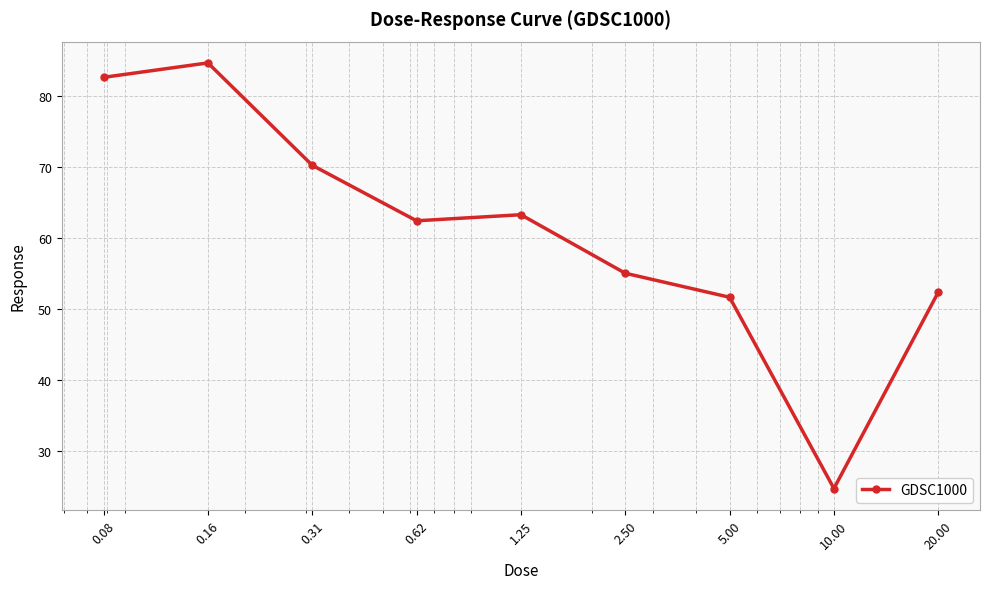

What is the difference between the second highest and minimum values?

57.9